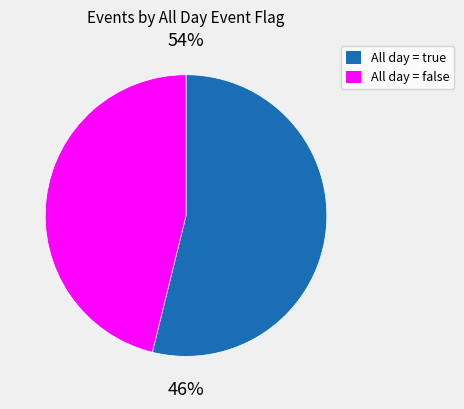

Does any single category account for the majority?

Yes